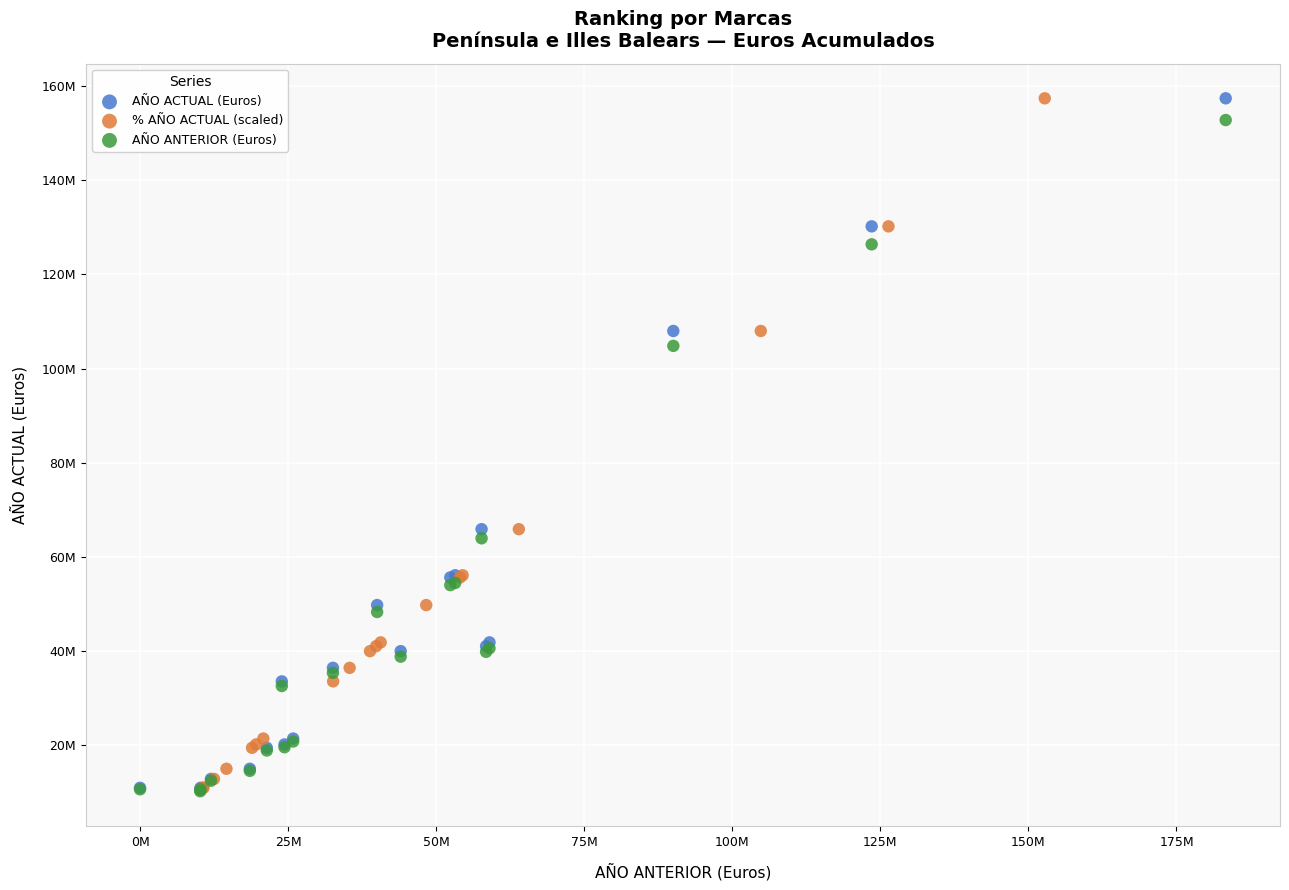

What are all the series names shown in the legend?

AÑO ACTUAL (Euros), % AÑO ACTUAL (scaled), AÑO ANTERIOR (Euros)